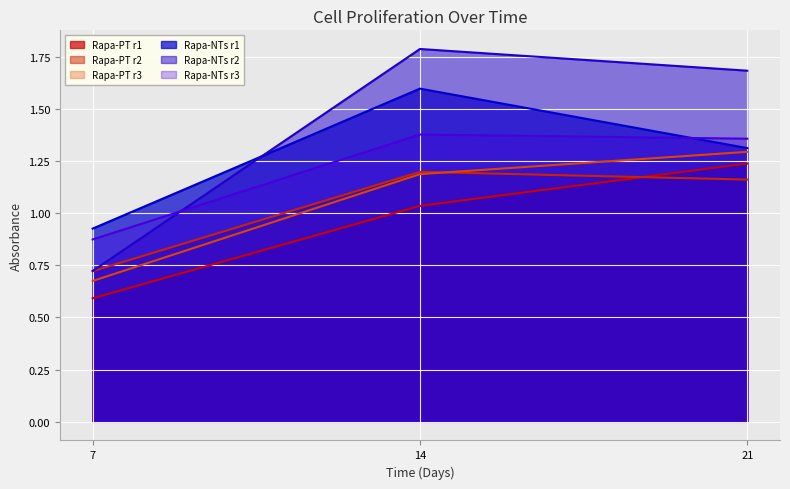

At how many categories does at least one series exceed 1?

2